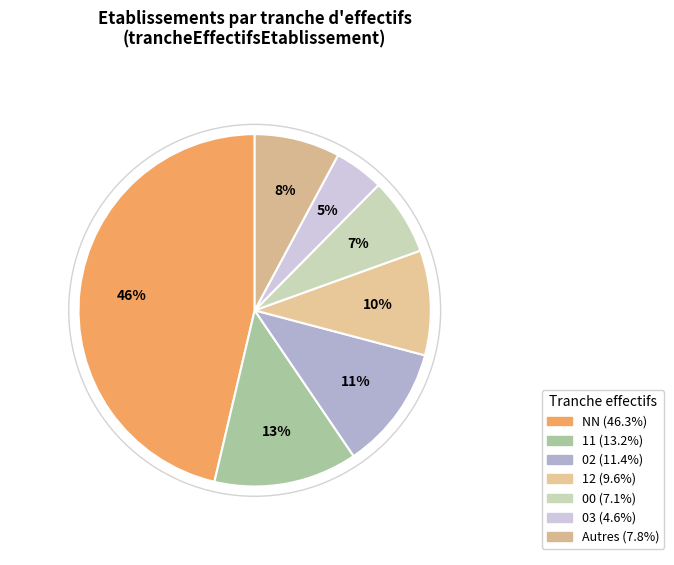

How many segments does this pie chart have?

7